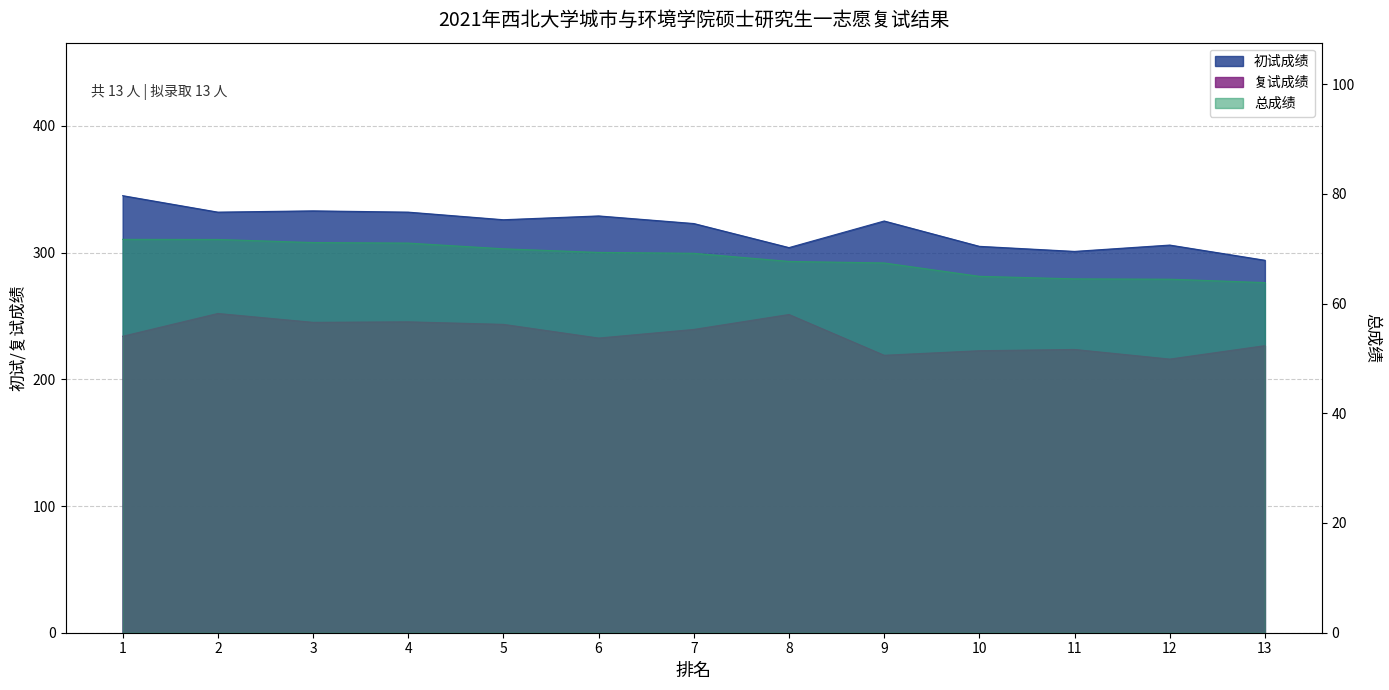

At which category is the sum across all series the highest?

2